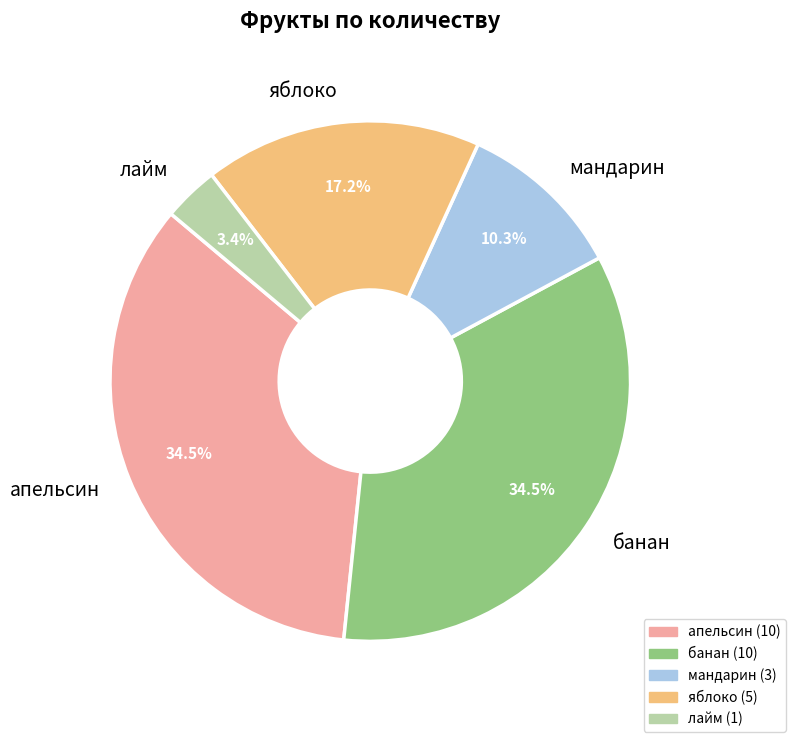

How much of the chart is everything except мандарин?

89.7%